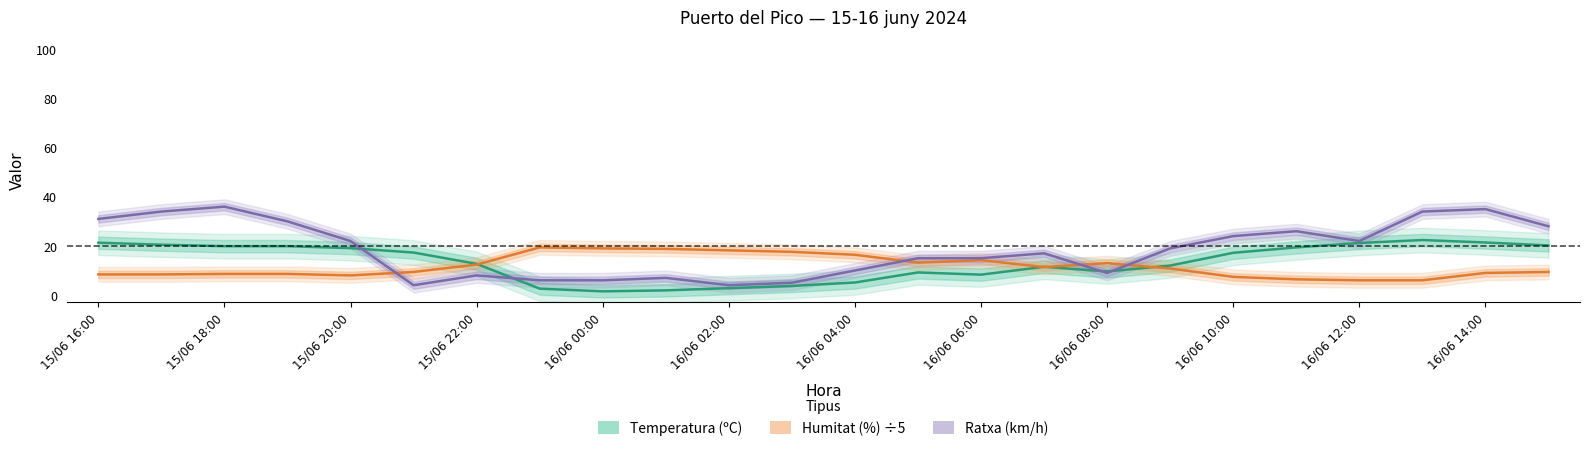

What is the label of the 20th point from the right?

15/06 20:00